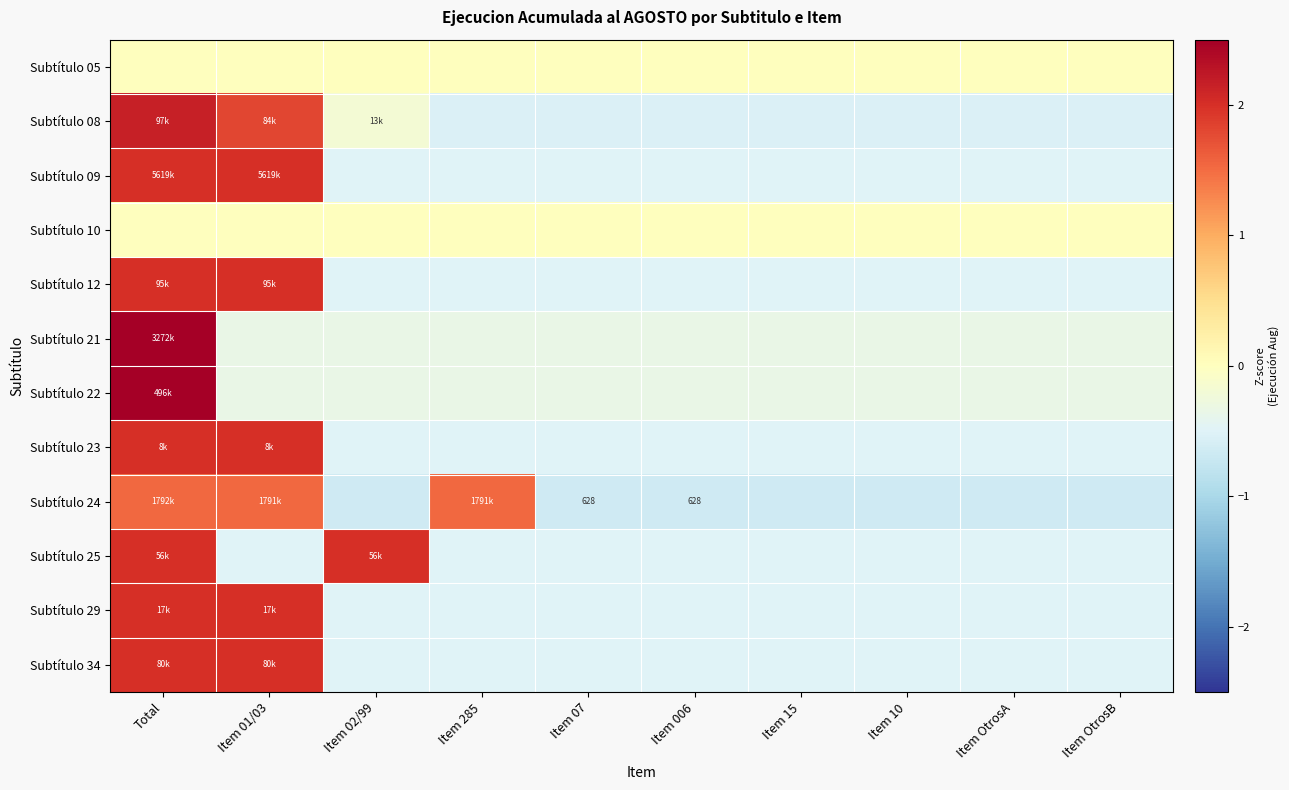

At which category is the sum across all series the highest?

Total